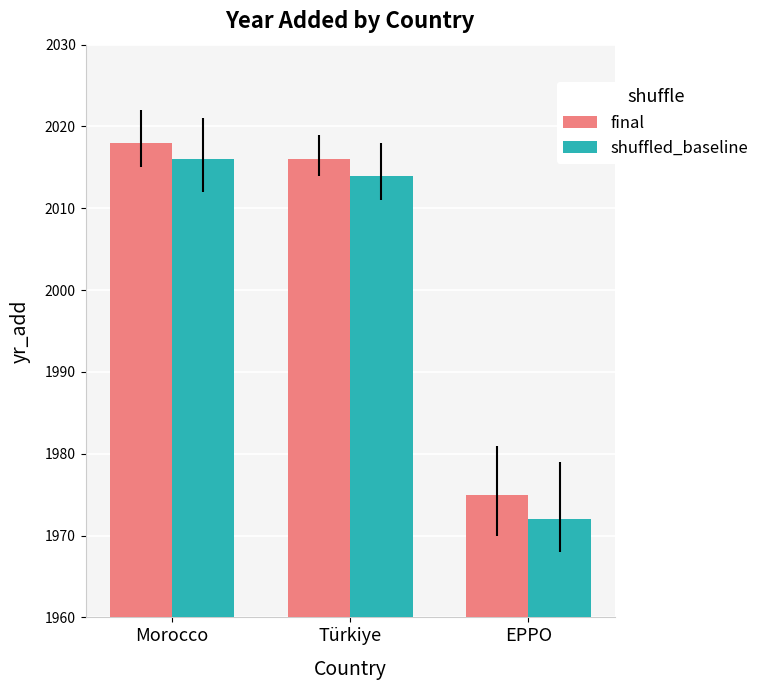

List the labels in order of final value, smallest first.

EPPO, Türkiye, Morocco